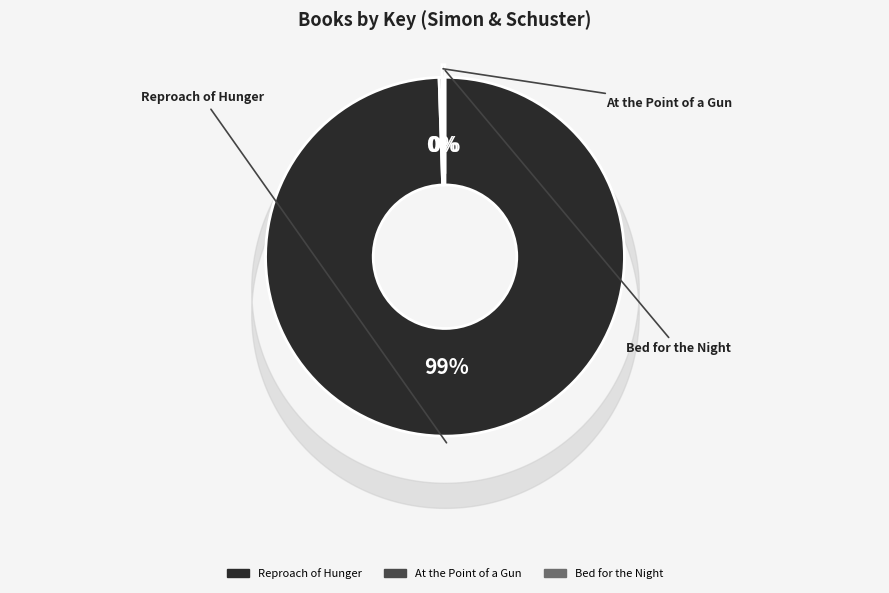

Is Reproach of Hunger the majority of the pie?

Yes